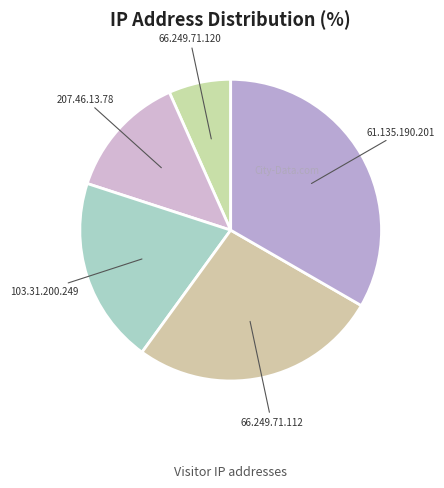

Does 207.46.13.78 account for over 50% of the chart?

No